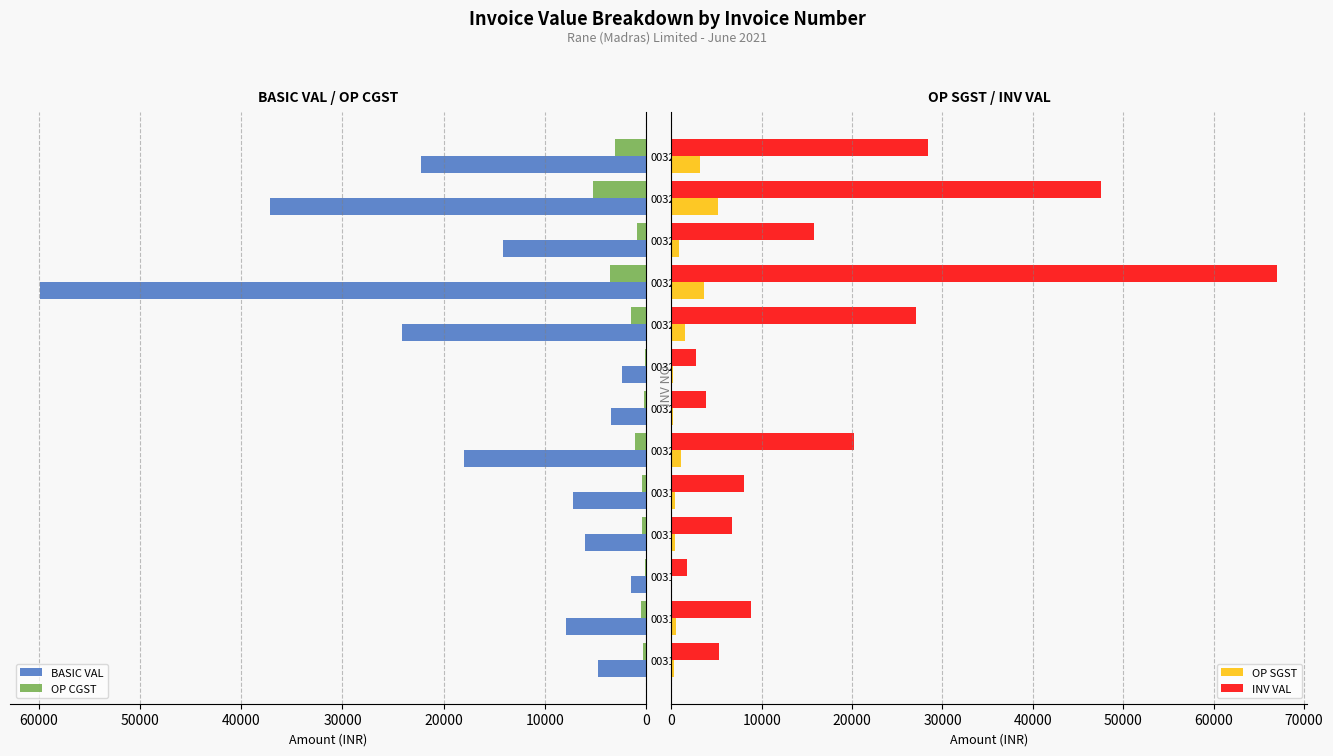

How many bars are there in each group?

4